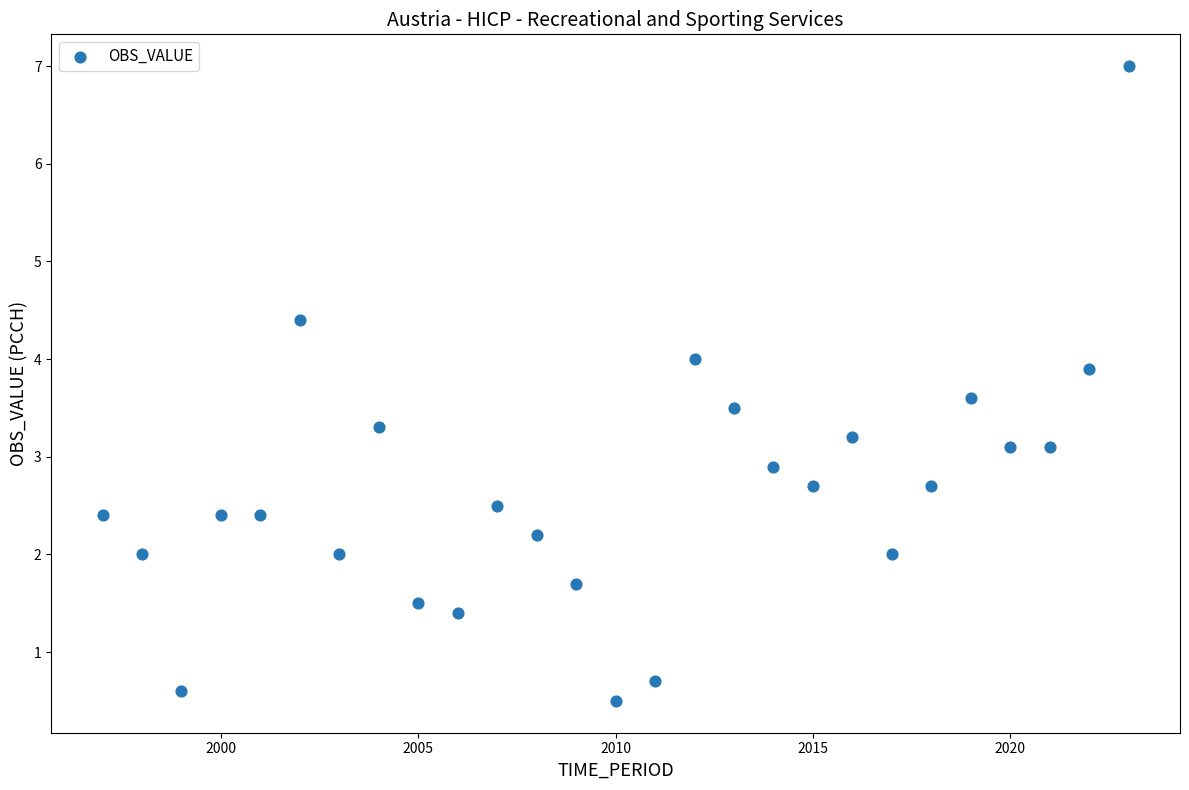

What is the range of X values (max minus min)?

26.0